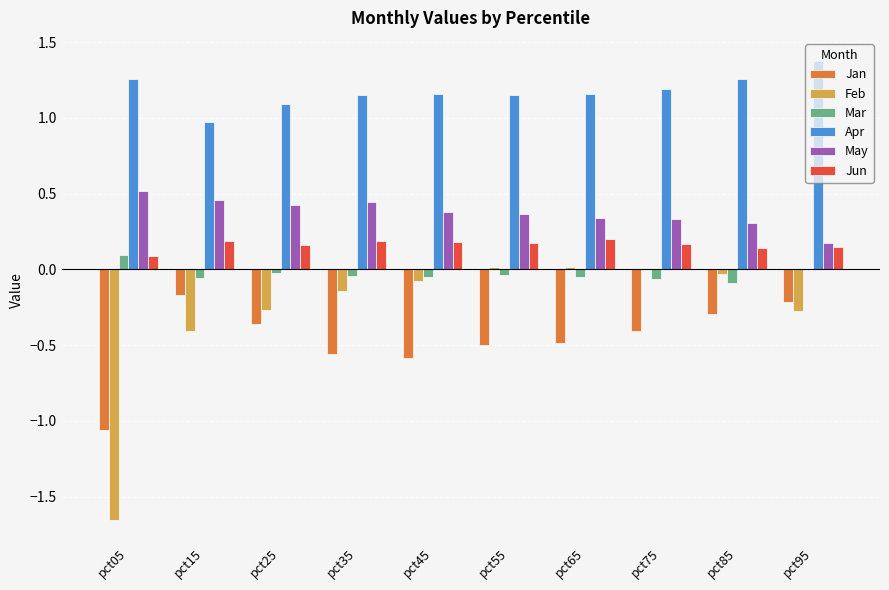

Is the value of Jan at pct15 greater than the value of Feb at pct75?

No